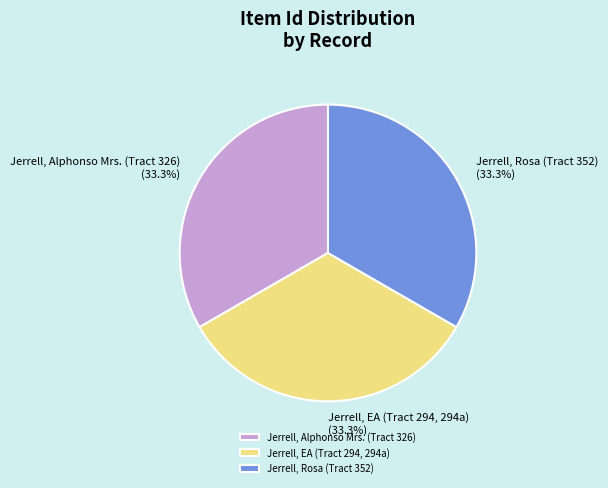

What percentage is NOT represented by Jerrell, Alphonso Mrs. (Tract 326)?

66.7%